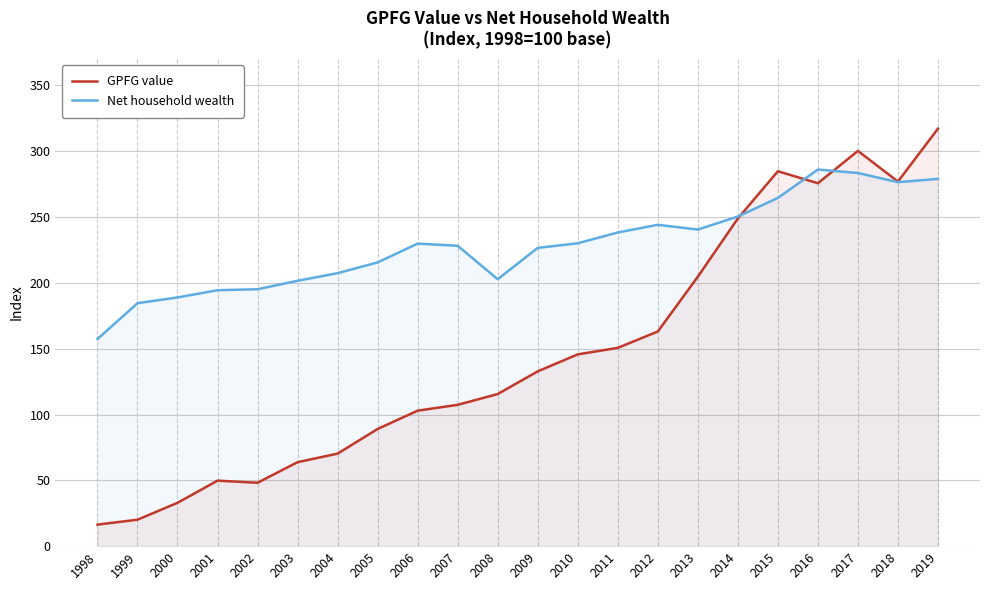

The Net household wealth series shows 194.4 at 2001. True or false?

True